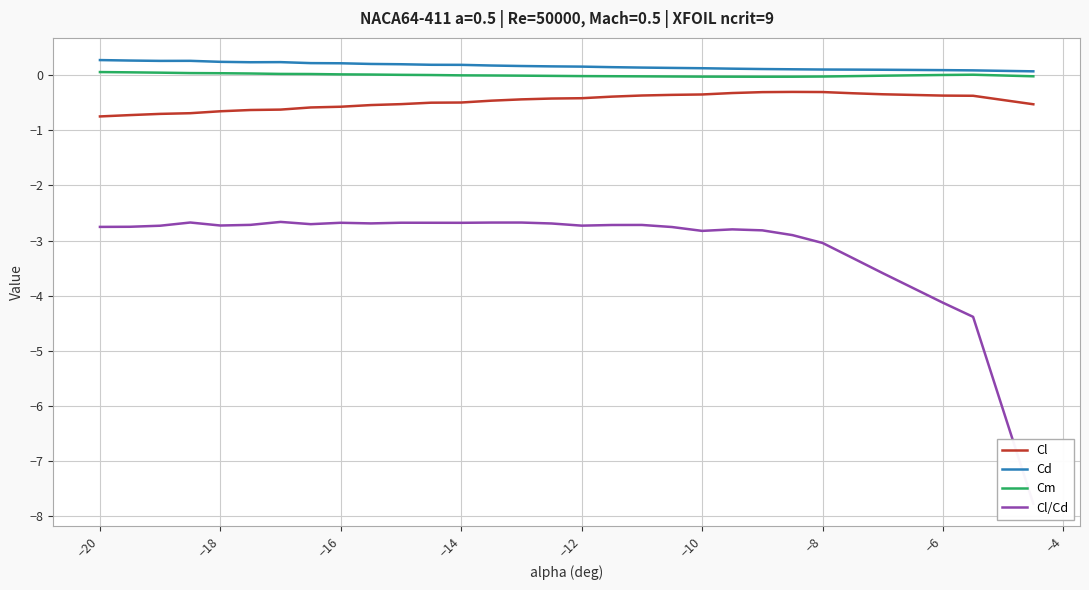

The value of Cm at −18 is 0.0. True or false?

True